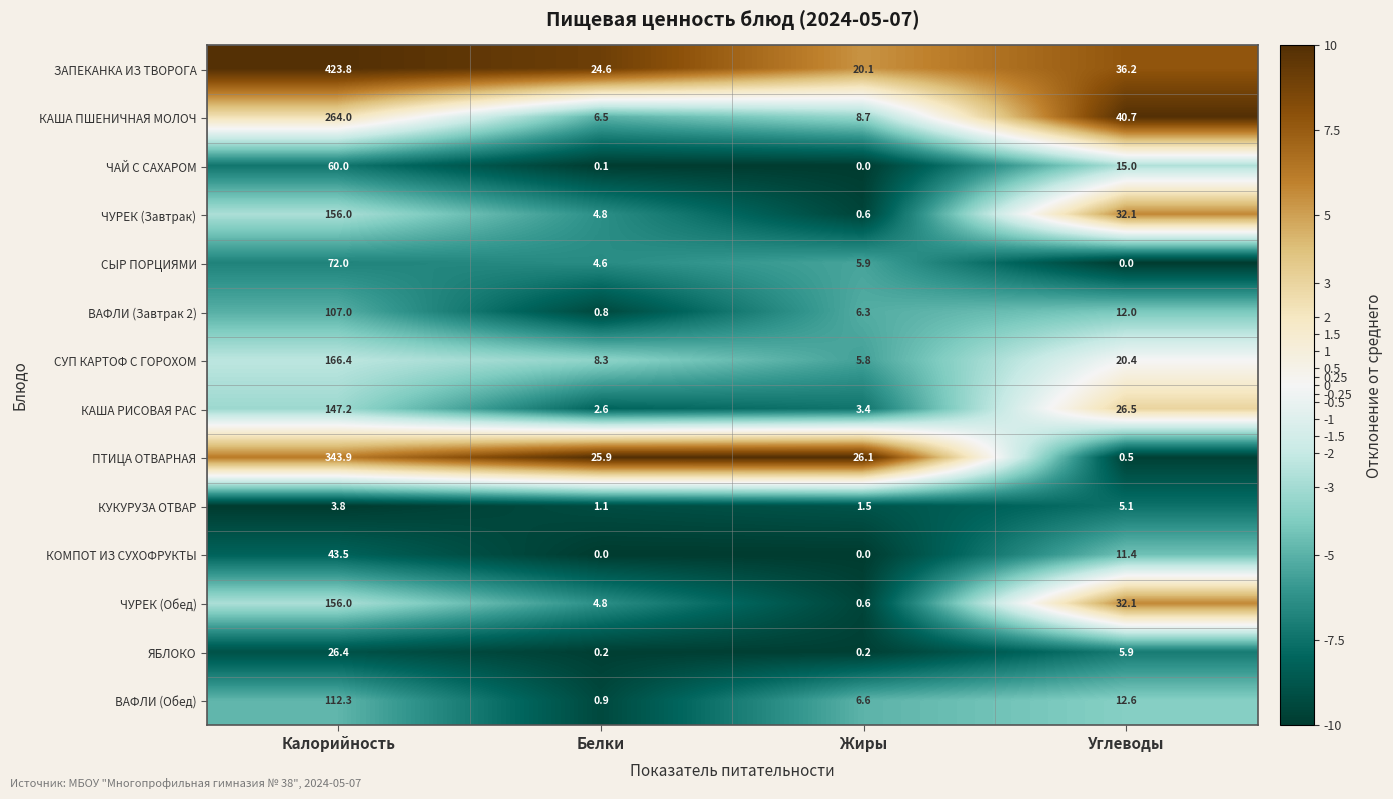

Which series has the largest total across all categories?

ЗАПЕКАНКА ИЗ ТВОРОГА